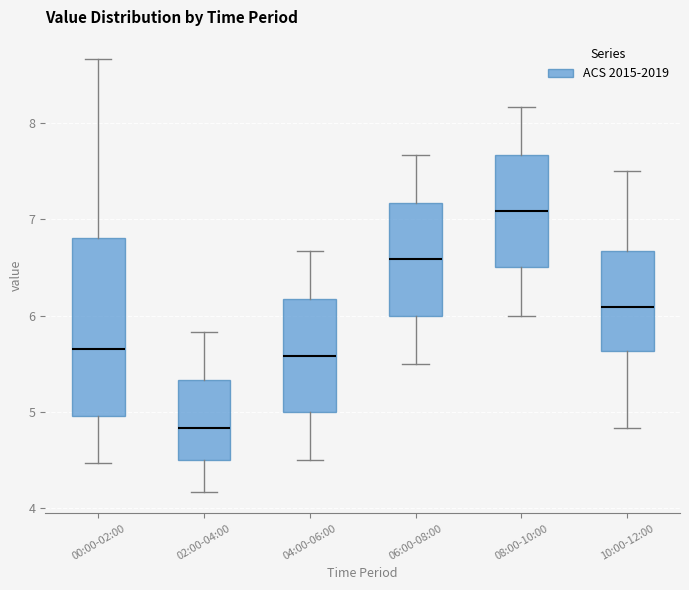

Reading left to right, read every box against the y-axis: the position of its median line, the range the box covers, and the ends of its whiskers. The values are not printed on the chart, so give them approximately, as read against the axis.

00:00-02:00: median 5.7, box 5.0 to 6.8, whiskers 4.5 to 8.7
02:00-04:00: median 4.8, box 4.5 to 5.3, whiskers 4.2 to 5.8
04:00-06:00: median 5.6, box 5.0 to 6.2, whiskers 4.5 to 6.7
06:00-08:00: median 6.6, box 6.0 to 7.2, whiskers 5.5 to 7.7
08:00-10:00: median 7.1, box 6.5 to 7.7, whiskers 6.0 to 8.2
10:00-12:00: median 6.1, box 5.6 to 6.7, whiskers 4.8 to 7.5